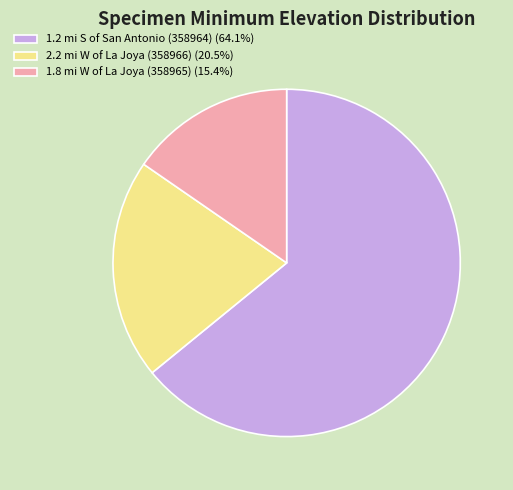

Approximately how many times larger is the value at 1.2 mi S of San Antonio (358964) (64.1%) compared to 1.8 mi W of La Joya (358965) (15.4%)?

4.2